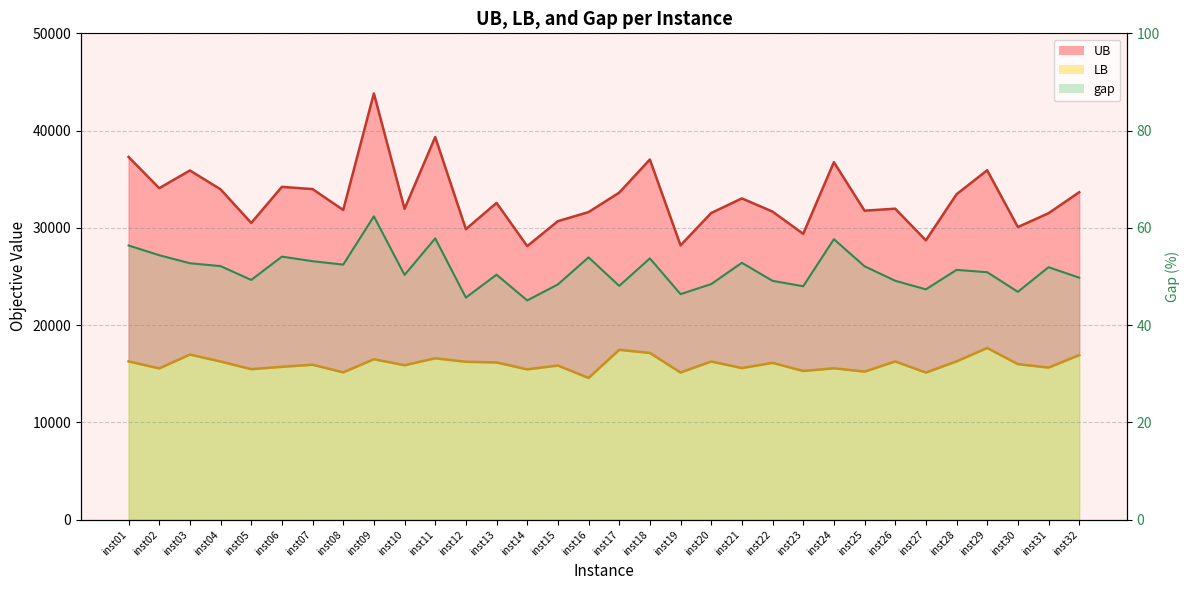

What is the difference between the UB values at inst01 and inst07?

3305.4